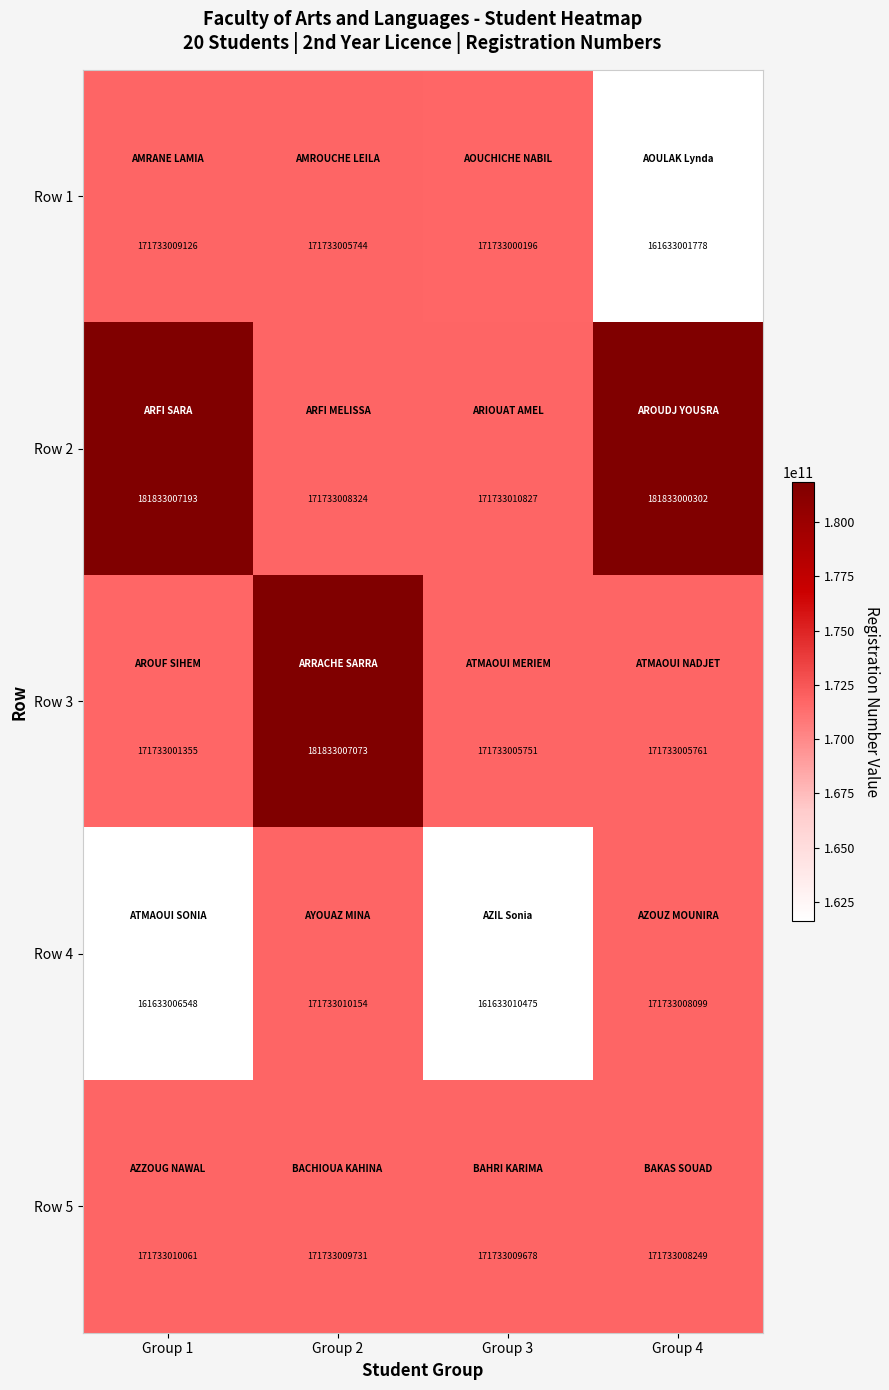

Is the value of Row 4 at Group 2 greater than the value of Row 2 at Group 2?

Yes